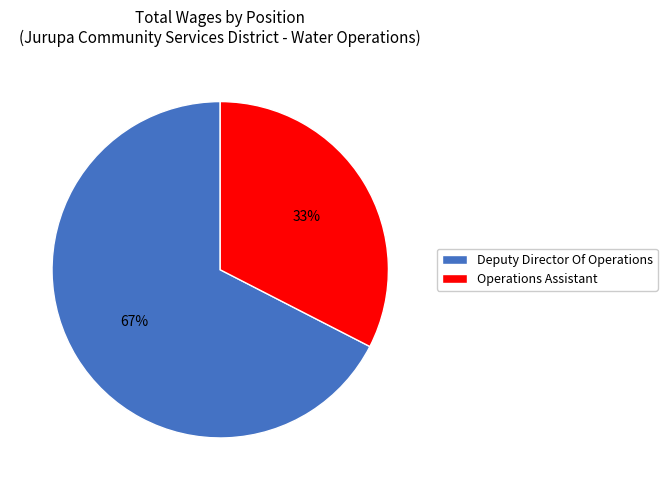

To the nearest percent, what is the average slice percentage?

50%